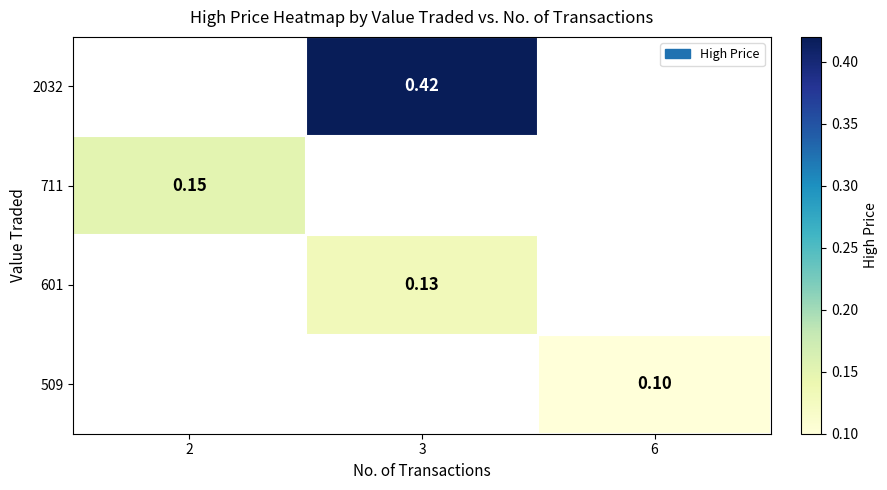

List the series in order of their peak value, highest first.

2032, 711, 601, 509